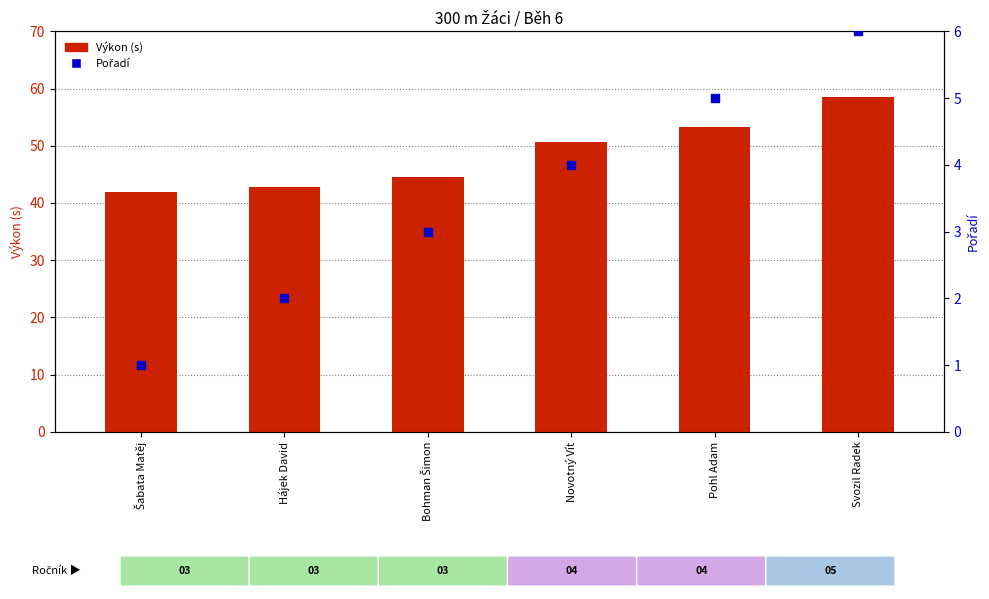

Is the value of Výkon (s) at Svozil Radek greater than the value of Pořadí at Bohman Šimon?

Yes